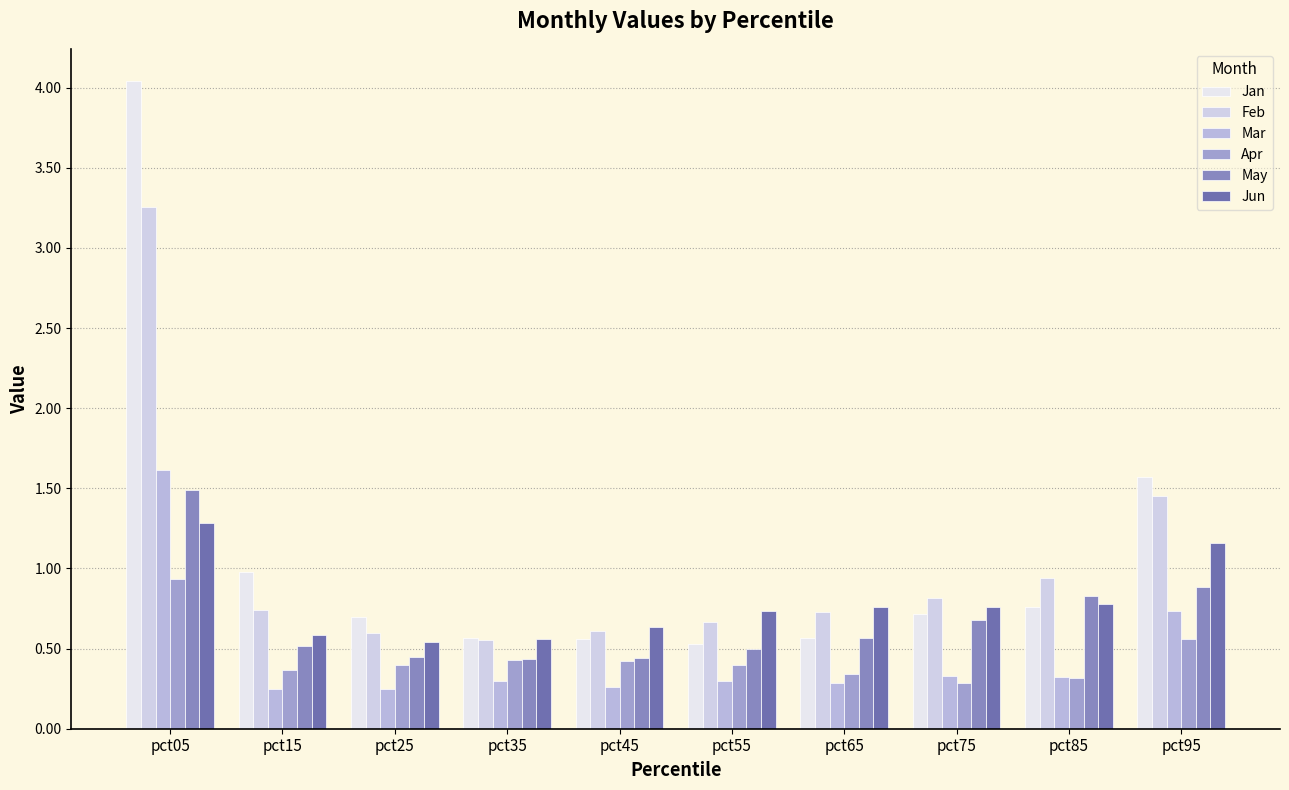

List the series in order of their peak value, lowest first.

Apr, Jun, May, Mar, Feb, Jan